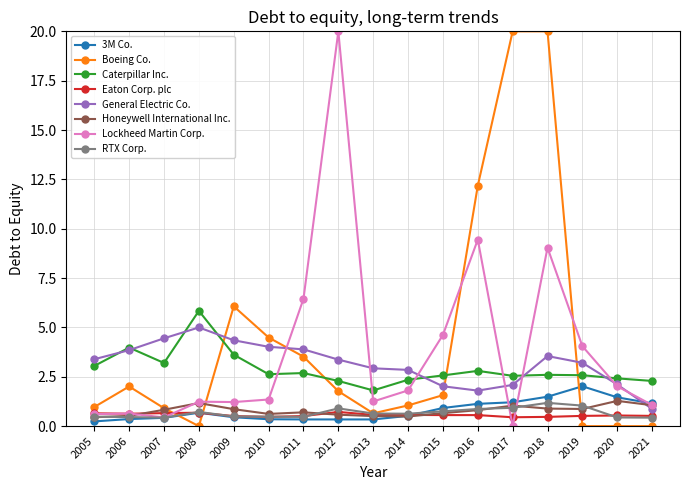

What is the maximum value shown in the chart?

20.0